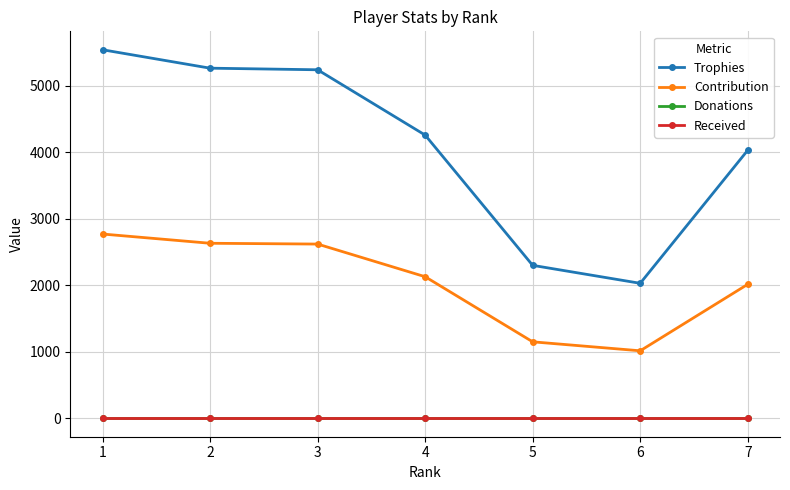

What is the difference between the maximum and minimum values in the Trophies series?

3512